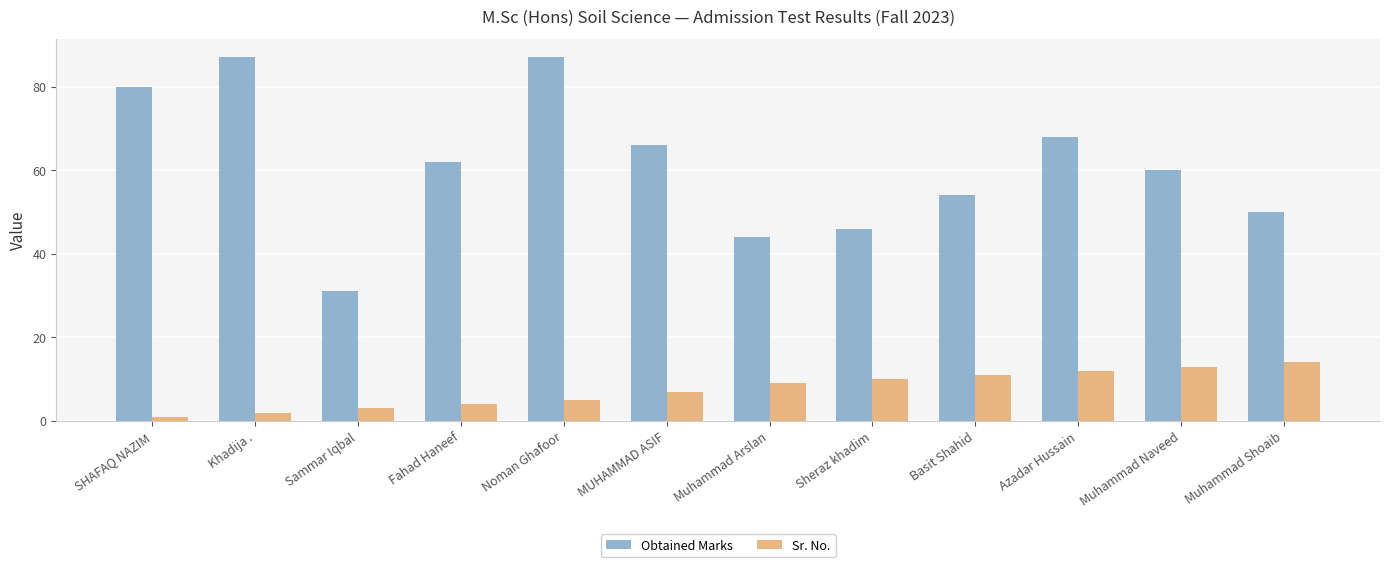

What is the difference between the maximum and second lowest values in the Obtained Marks series?

43